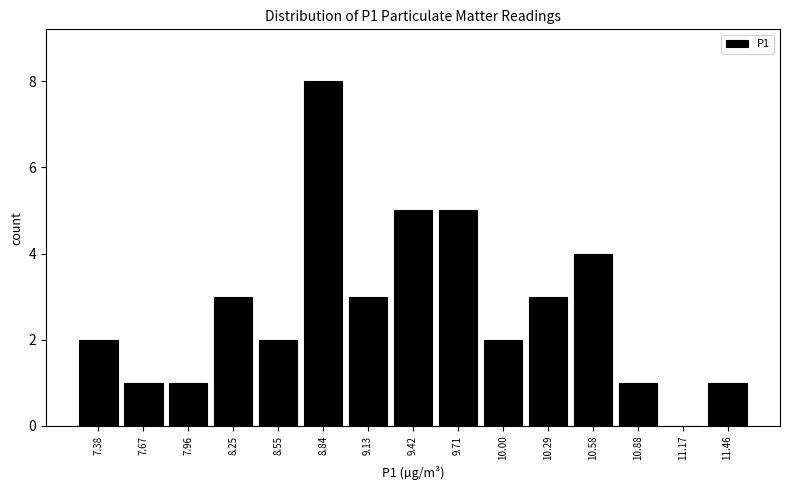

Reading right to left, list all the values displayed in this chart.

11.46=1	11.17=0	10.88=1	10.58=4	10.29=3	10.00=2	9.71=5	9.42=5	9.13=3	8.84=8	8.55=2	8.25=3	7.96=1	7.67=1	7.38=2